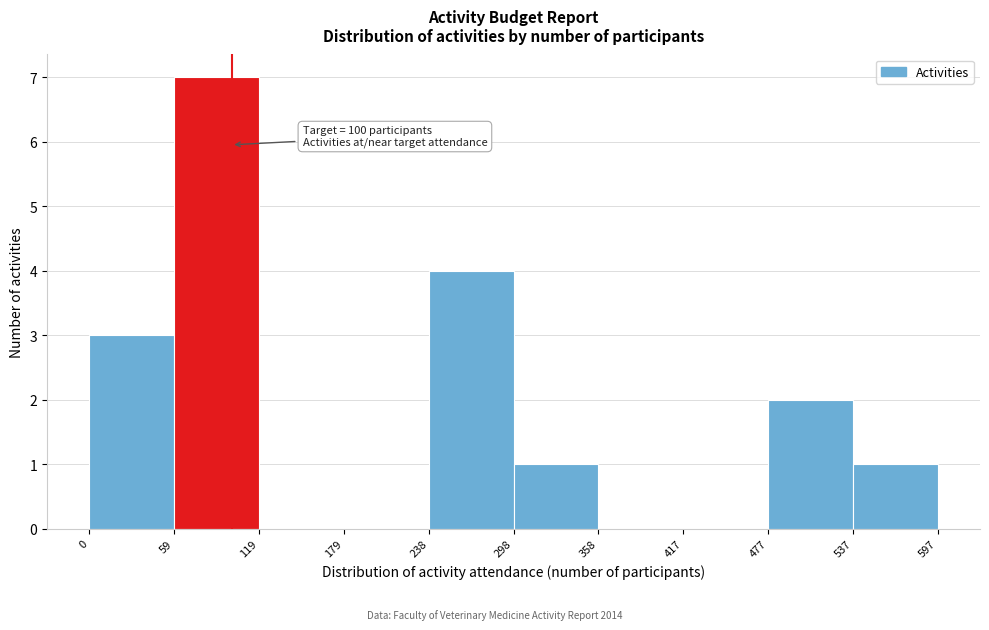

Which range on the x-axis has the tallest bar?

59 to 119